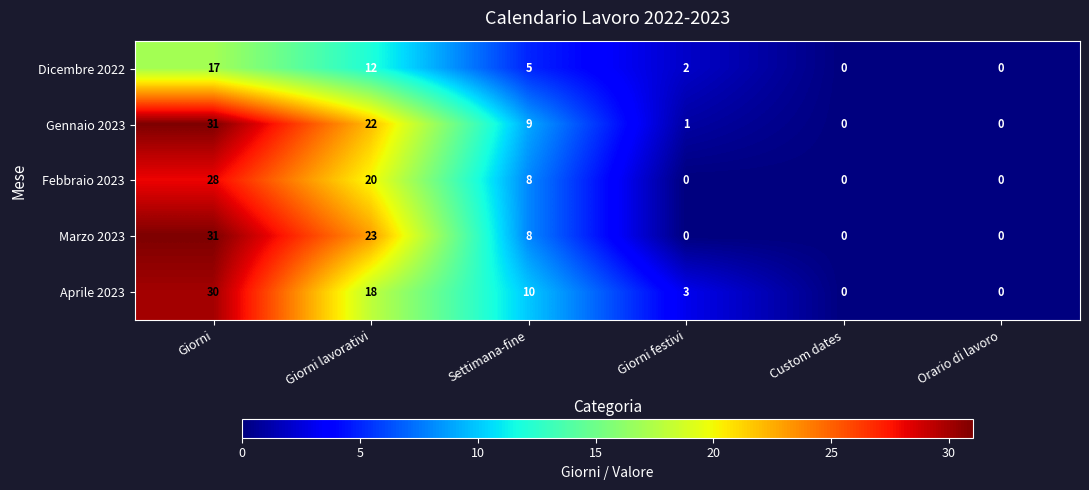

What is the difference between the second highest and second lowest values in the Marzo 2023 series?

23